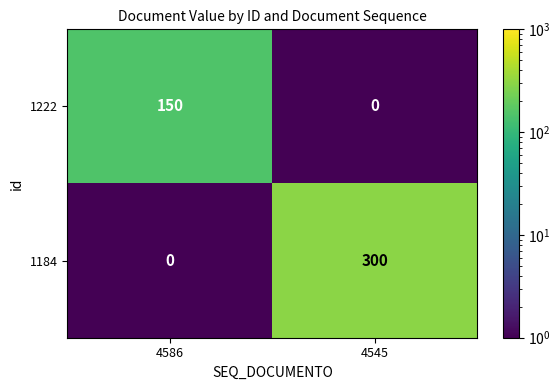

What is the spread (max minus min) of values at 4545?

300